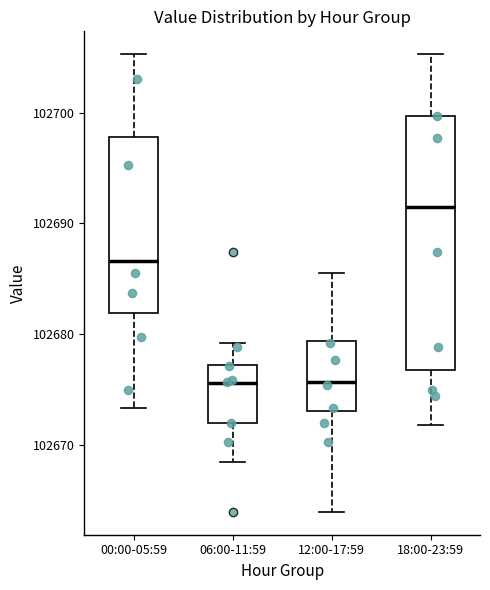

Reading left to right, read every box against the y-axis: the position of its median line, the range the box covers, and the ends of its whiskers. The values are not printed on the chart, so give them approximately, as read against the axis.

00:00-05:59: median 102687, box 102682 to 102698, whiskers 102673 to 102705
06:00-11:59: median 102676, box 102672 to 102677, whiskers 102668 to 102679
12:00-17:59: median 102676, box 102673 to 102679, whiskers 102664 to 102686
18:00-23:59: median 102692, box 102677 to 102700, whiskers 102672 to 102705